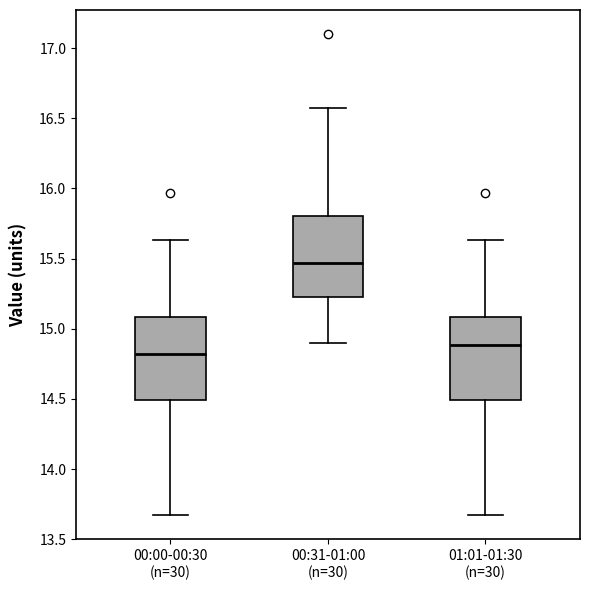

Which box's median line is the highest?

00:31-01:00 (n=30)